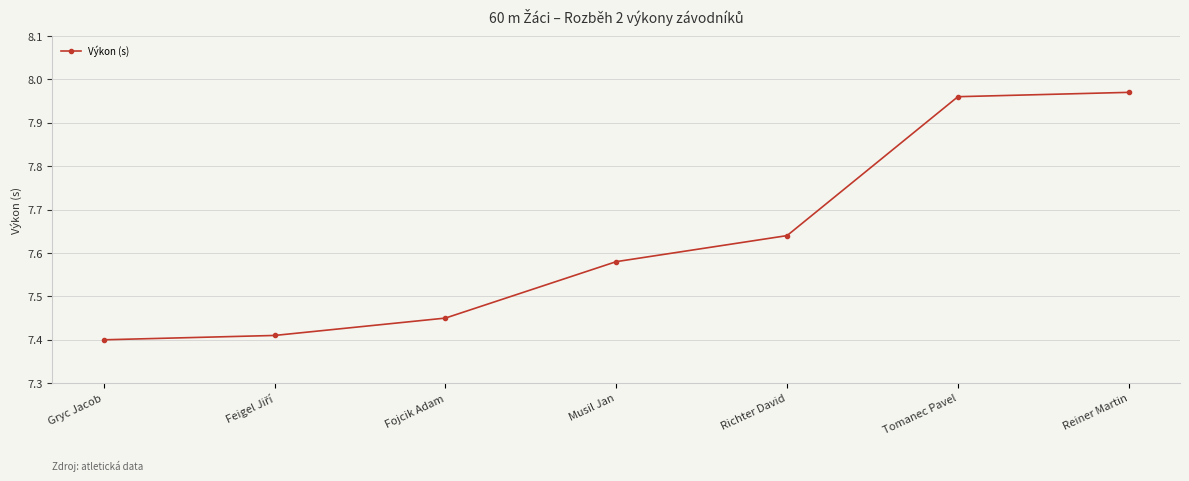

True or false: the data shows 3.2 at Fojcik Adam.

False